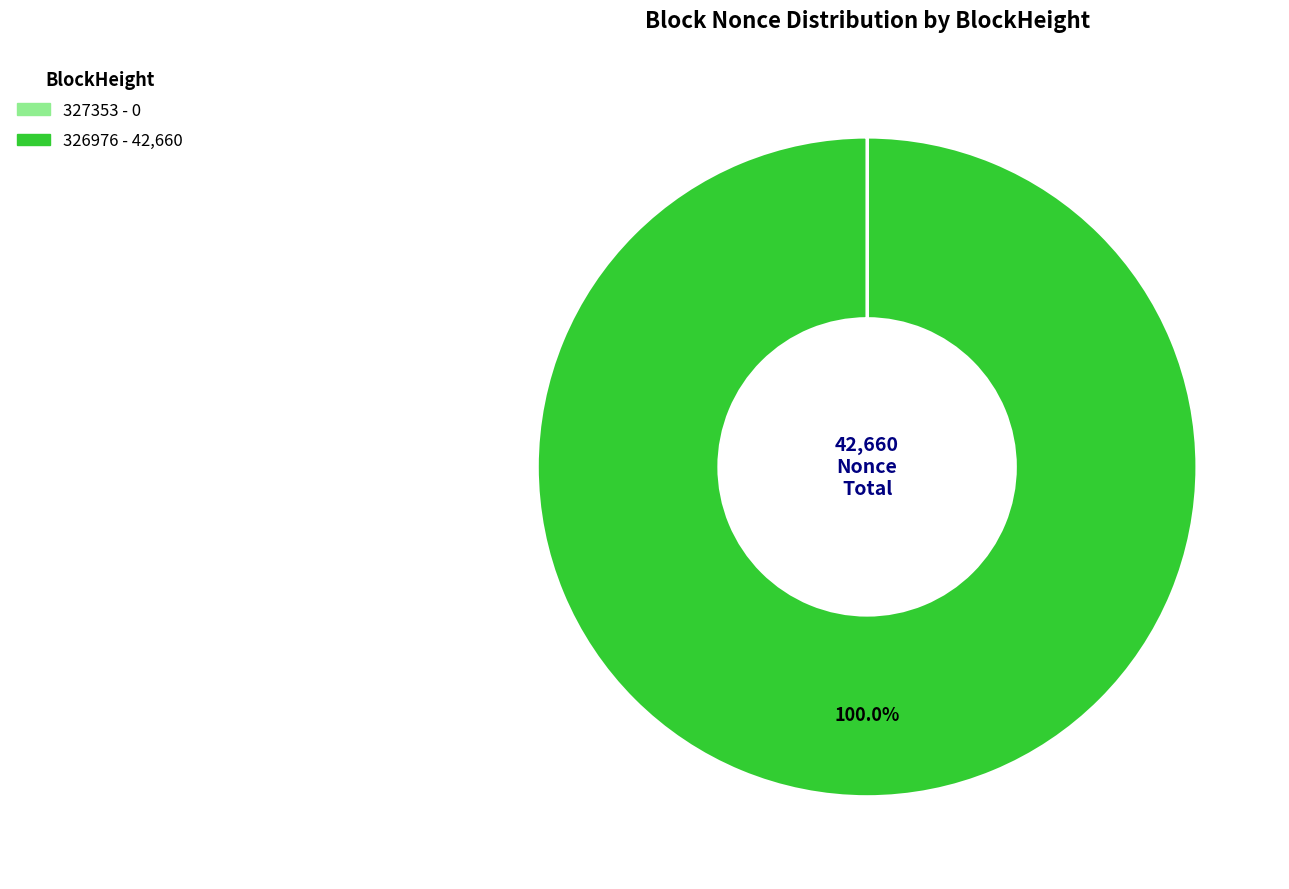

Is there a majority slice in this chart?

Yes